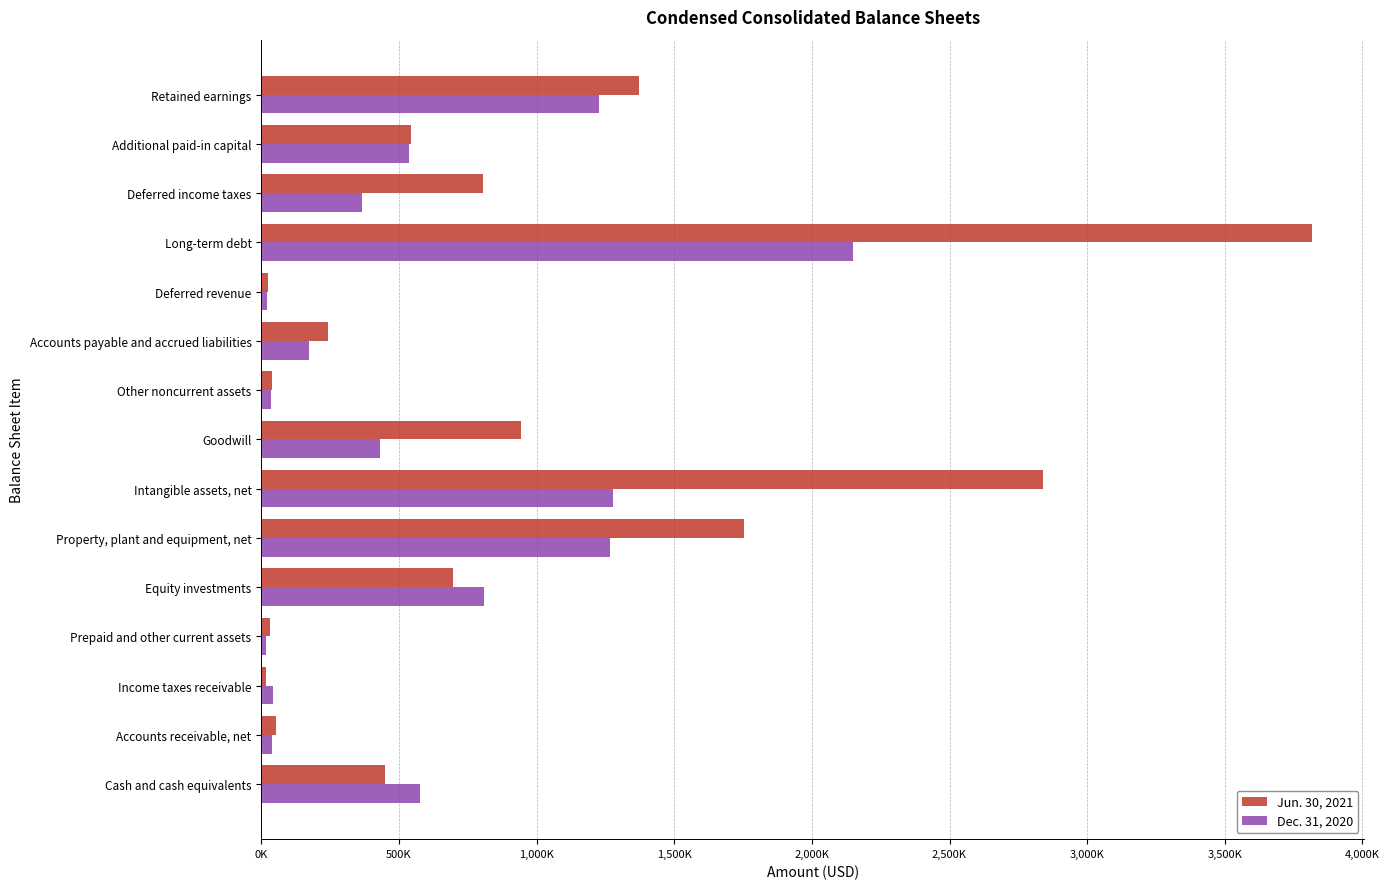

Which series has the widest spread of values?

Jun. 30, 2021